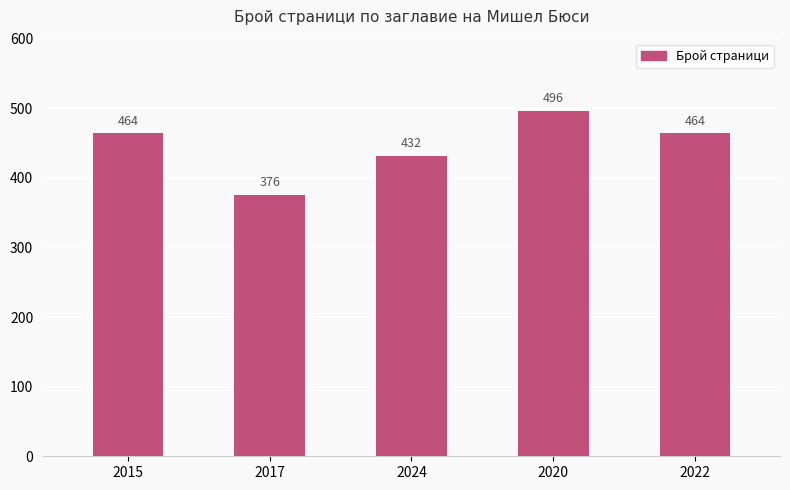

Between 2015 and 2017, which is larger?

2015